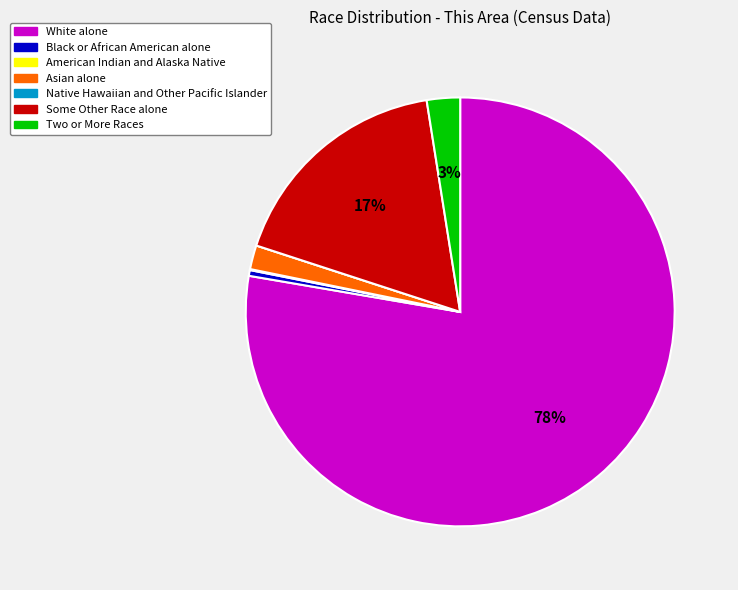

Which slice is the largest?

White alone